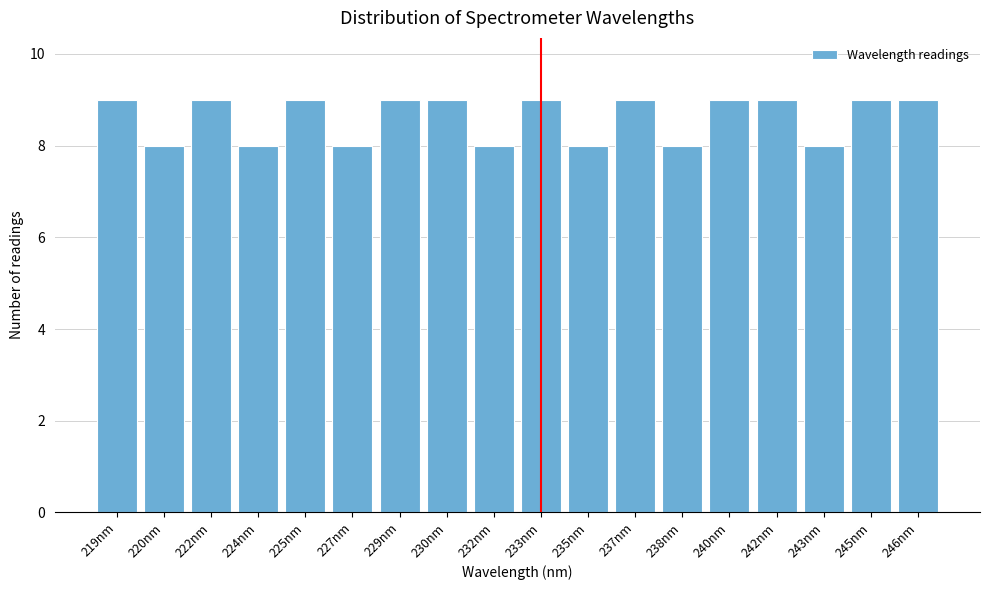

Reading right to left, extract all data points from this chart.

9	9	8	9	9	8	9	8	9	8	9	9	8	9	8	9	8	9